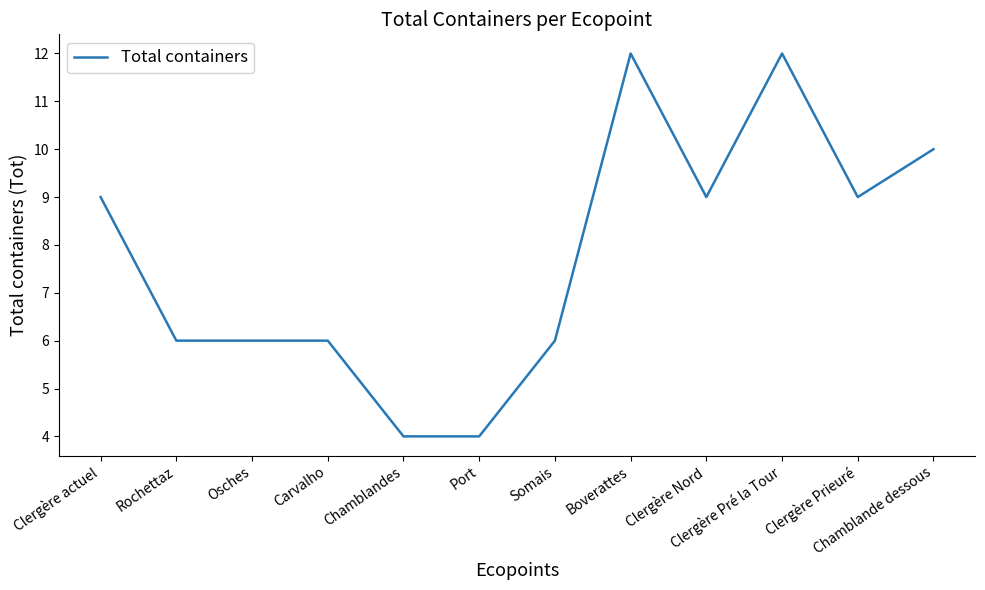

Read the value at Chamblandes.

4